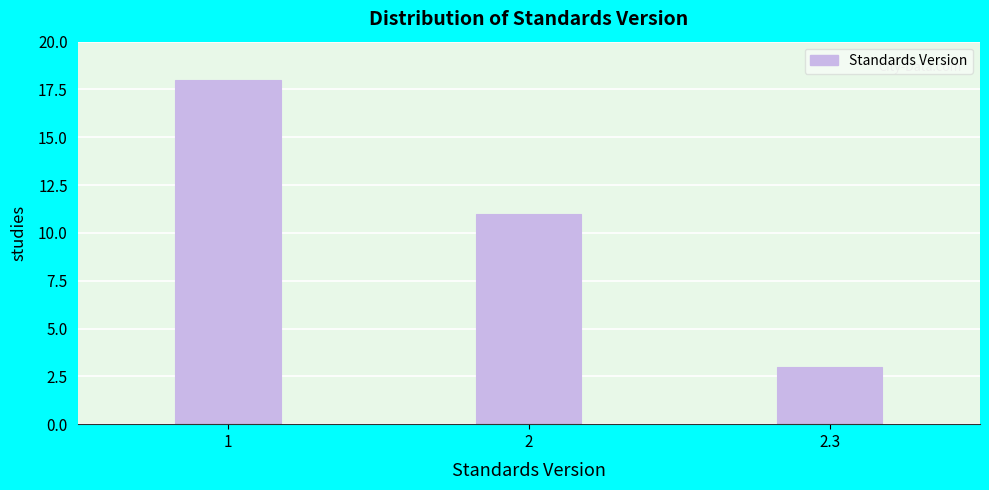

Reading right to left, extract all data points from this chart.

3	11	18